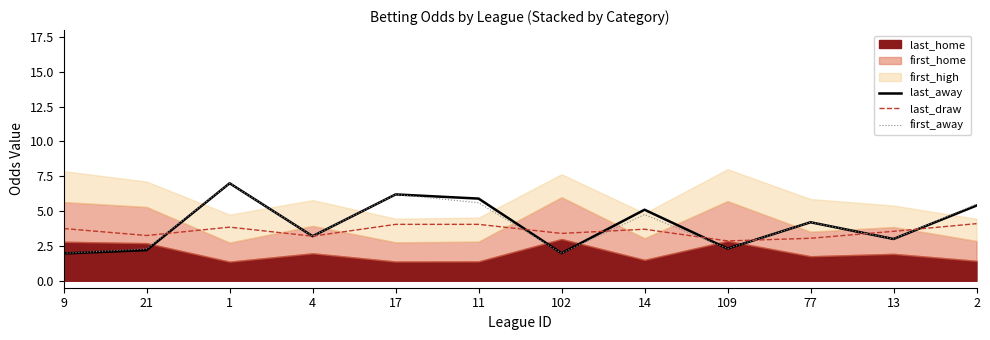

Which series has the largest range (max minus min)?

last_away